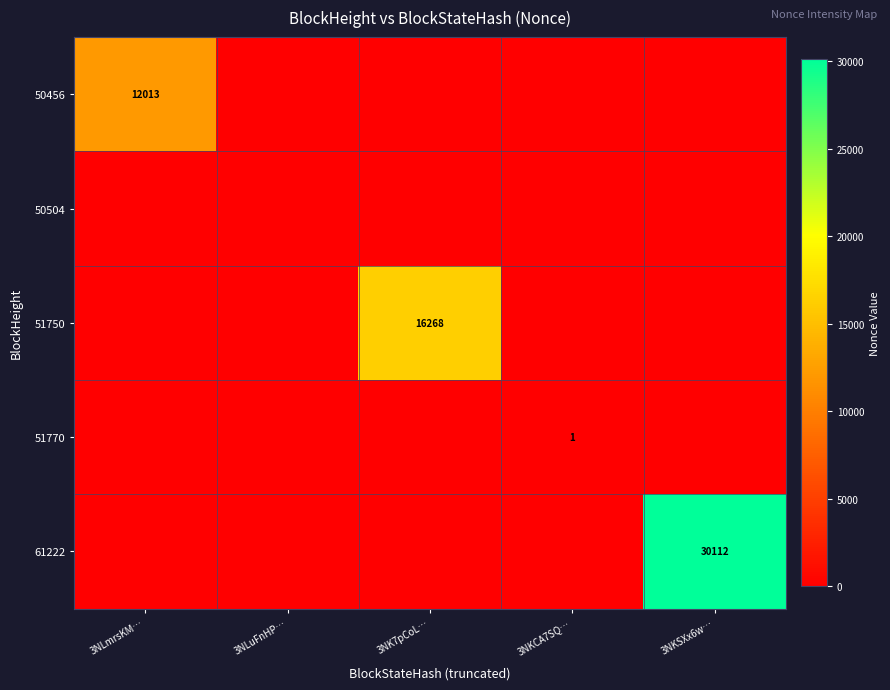

Is it true that 61222 equals 30112 at 3NKSXx6w…?

True